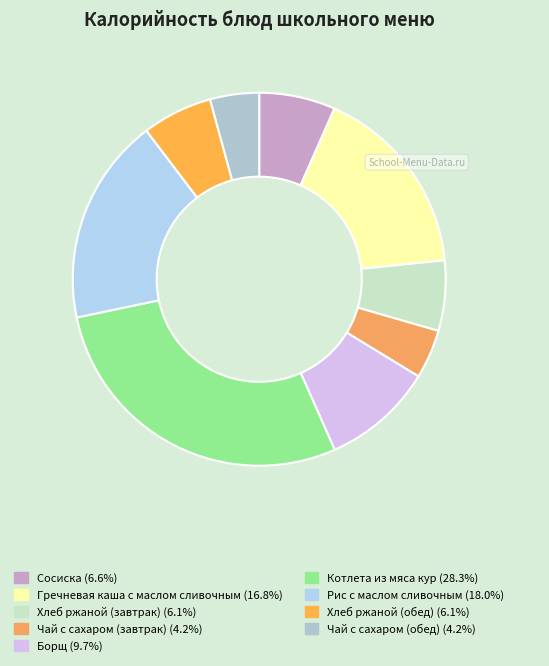

What is the smallest slice in the pie chart?

Чай с сахаром (завтрак)